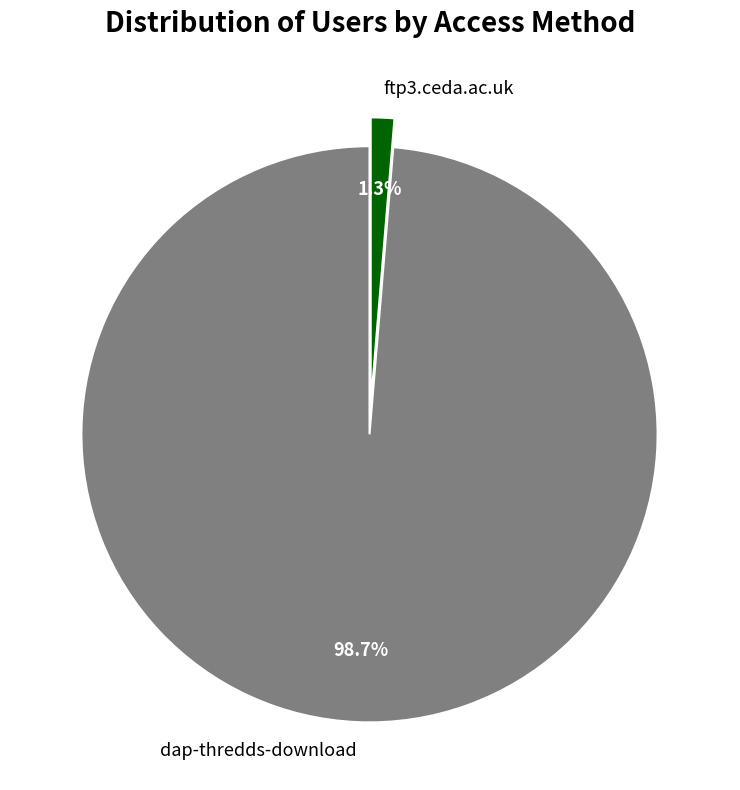

Count the number of slices in the pie.

2